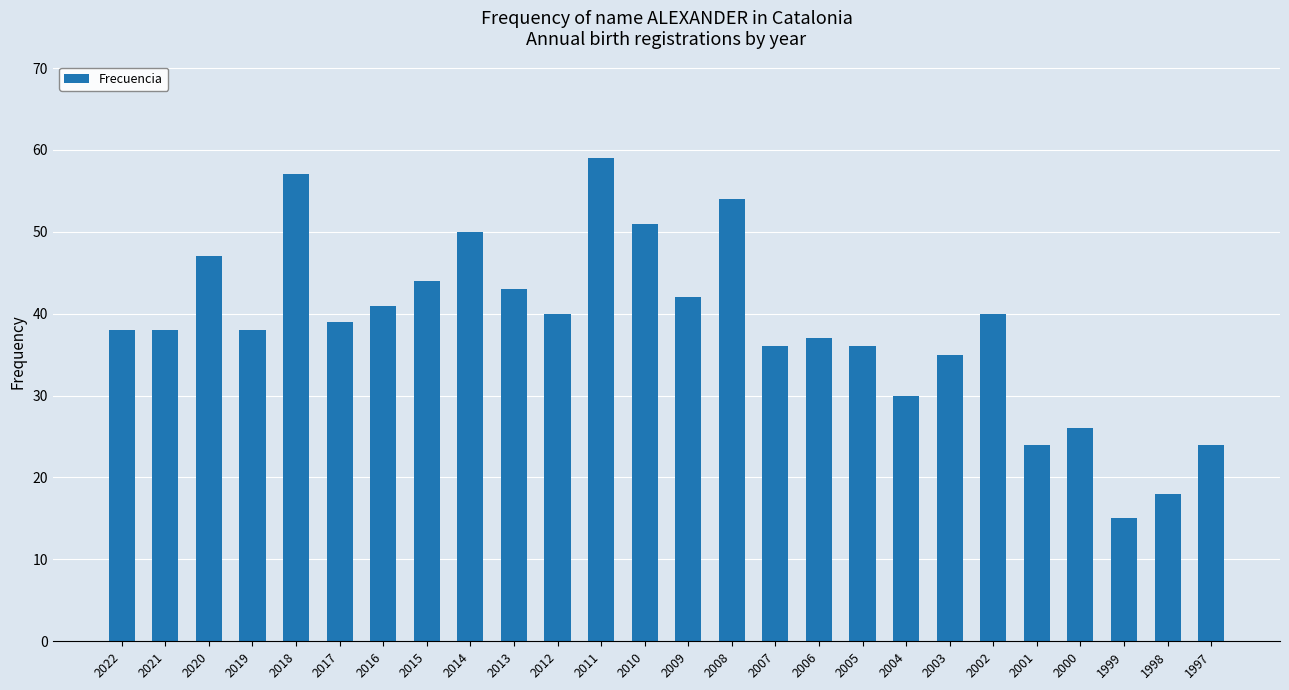

Count the number of data series in this chart.

1